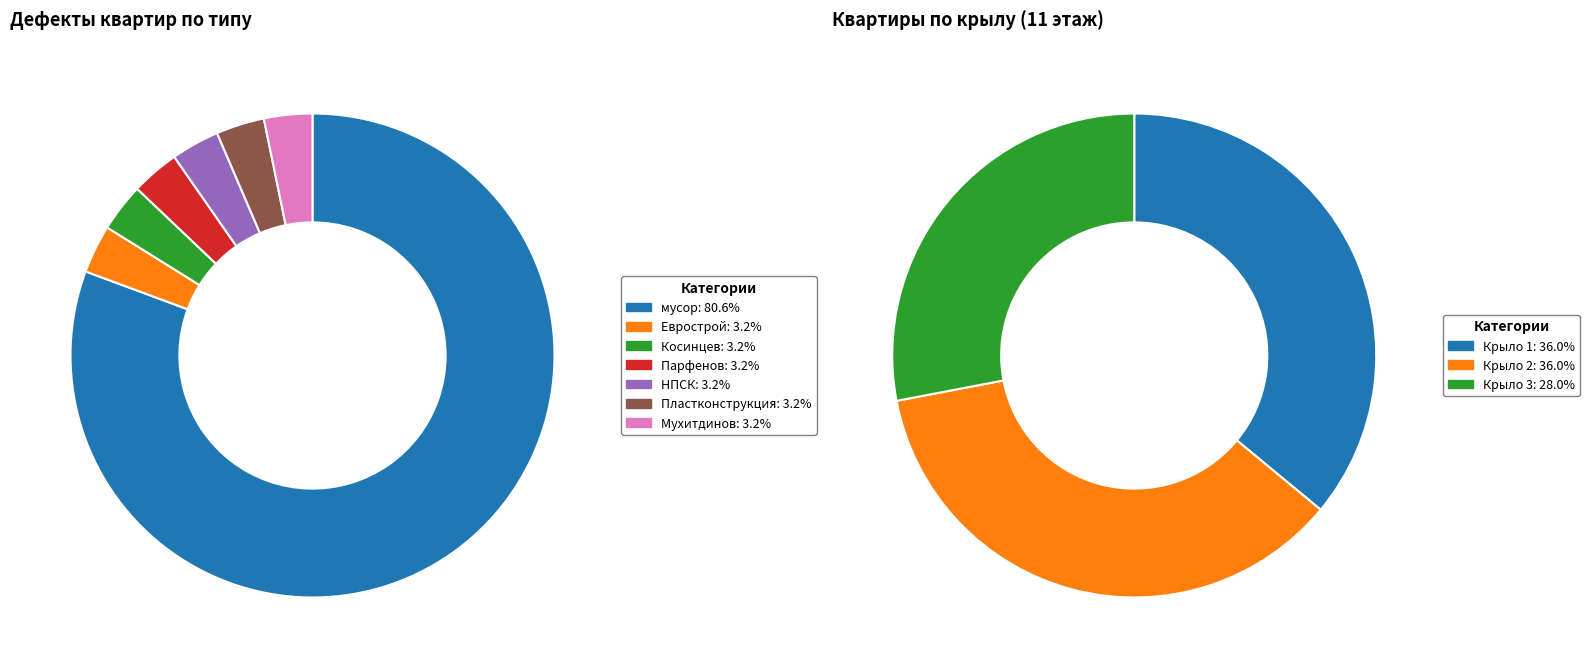

Do НПСК and Пластконструкция together represent more than half of the pie?

No